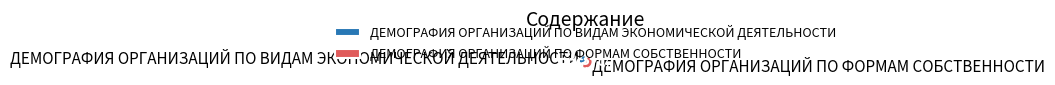

What is the majority slice?

ДЕМОГРАФИЯ ОРГАНИЗАЦИЙ ПО ФОРМАМ СОБСТВЕННОСТИ